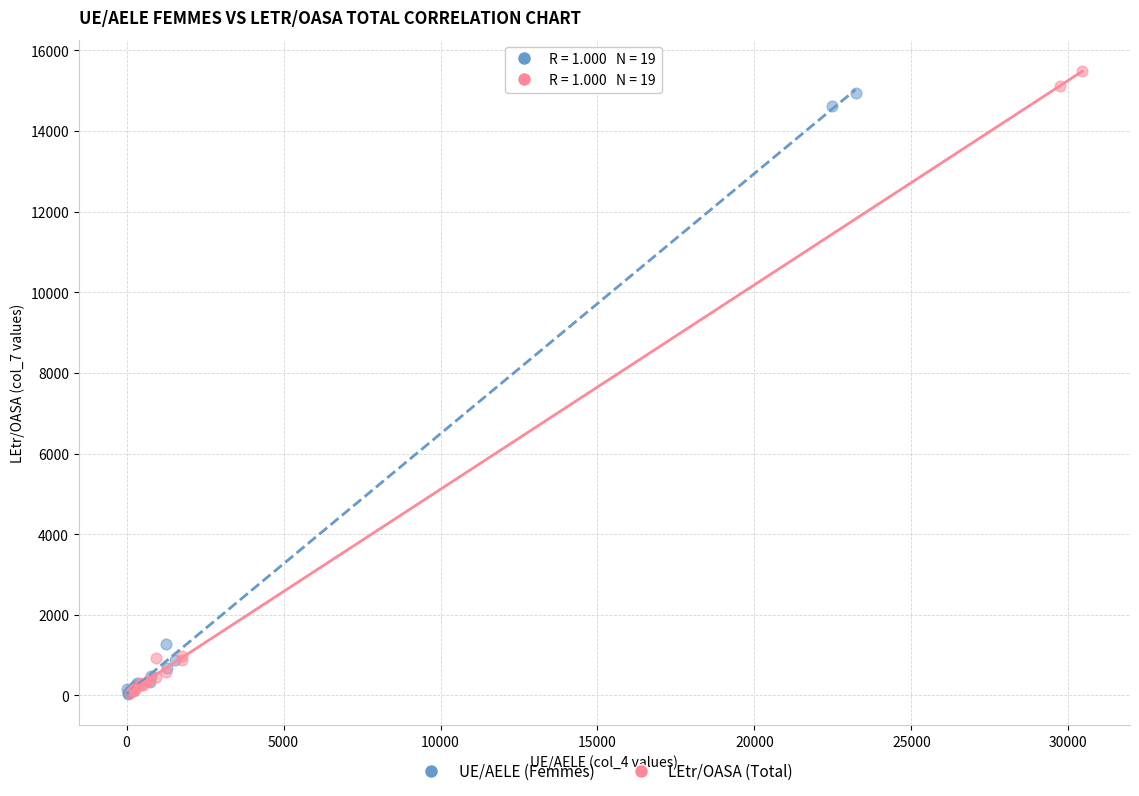

Which series reaches the maximum Y coordinate?

LEtr/OASA (Total)